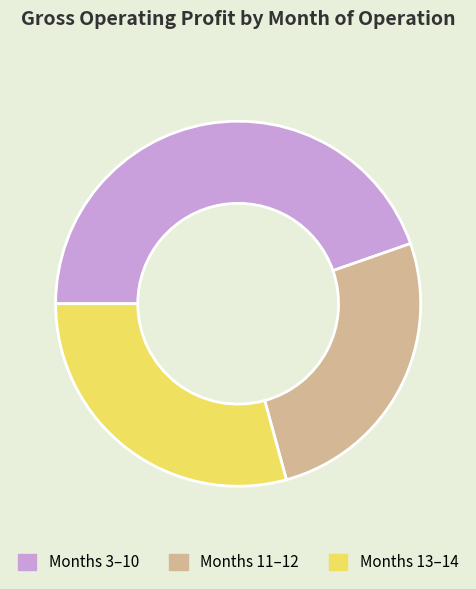

Which category has the biggest portion of the pie?

Months 3–10